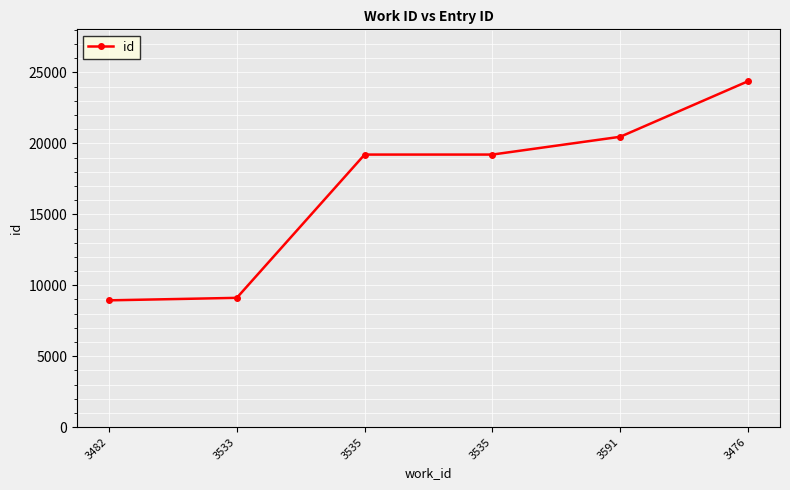

Which label corresponds to the largest value in the chart?

3476